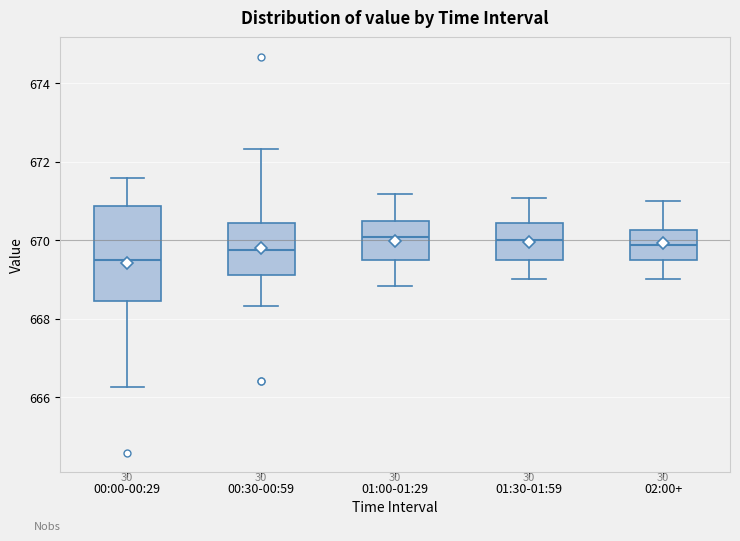

Where is the upper edge of the box for 01:30-01:59 on the y-axis? The values are not printed on the chart, so give them approximately, as read against the axis.

670.4